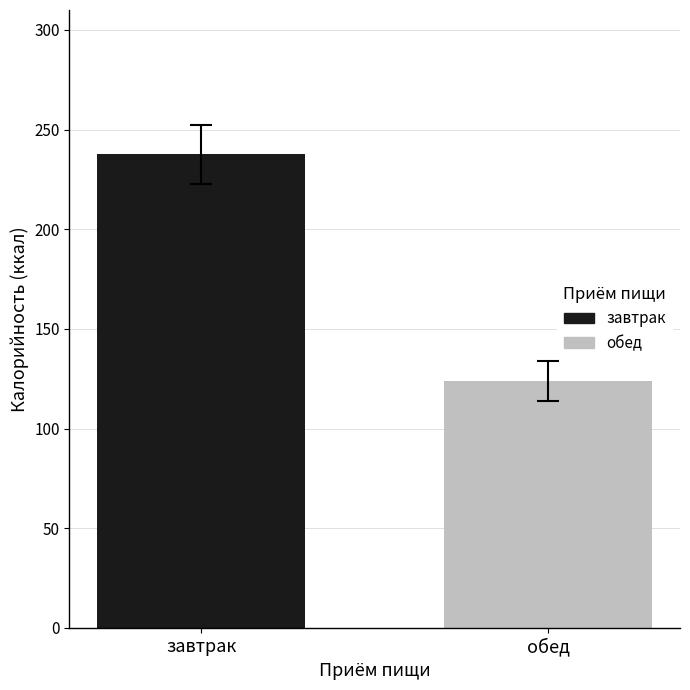

List the series in order of their peak value, lowest first.

обед, завтрак